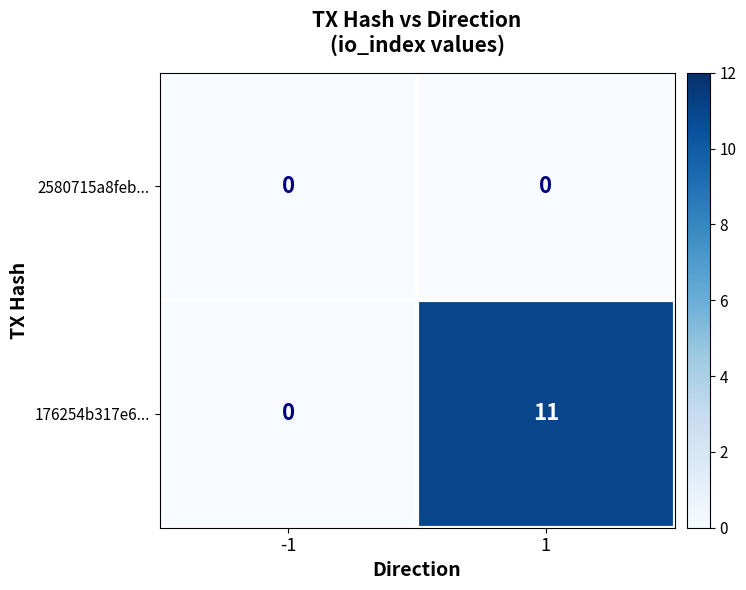

What is the difference between the 176254b317e6... values at 1 and -1?

11